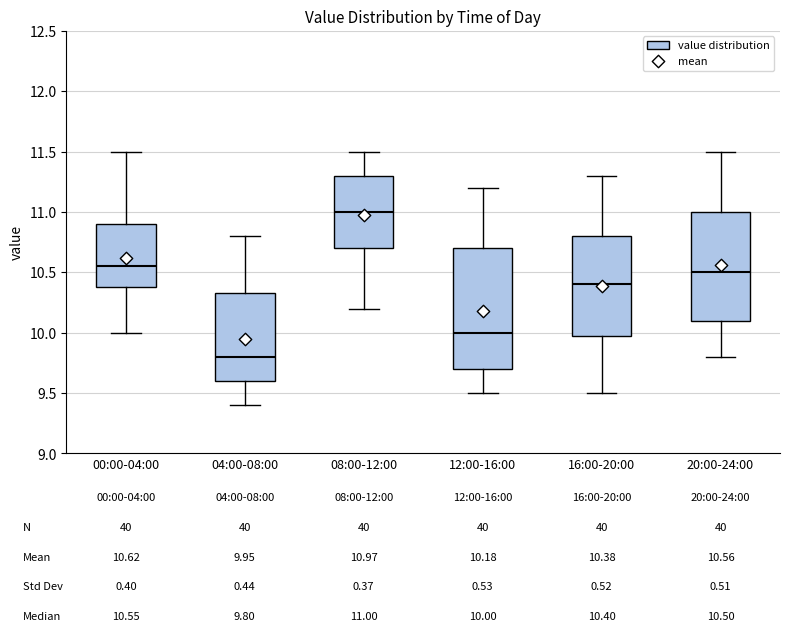

Comparing the boxes themselves (not the whiskers), which one is the tallest?

12:00-16:00